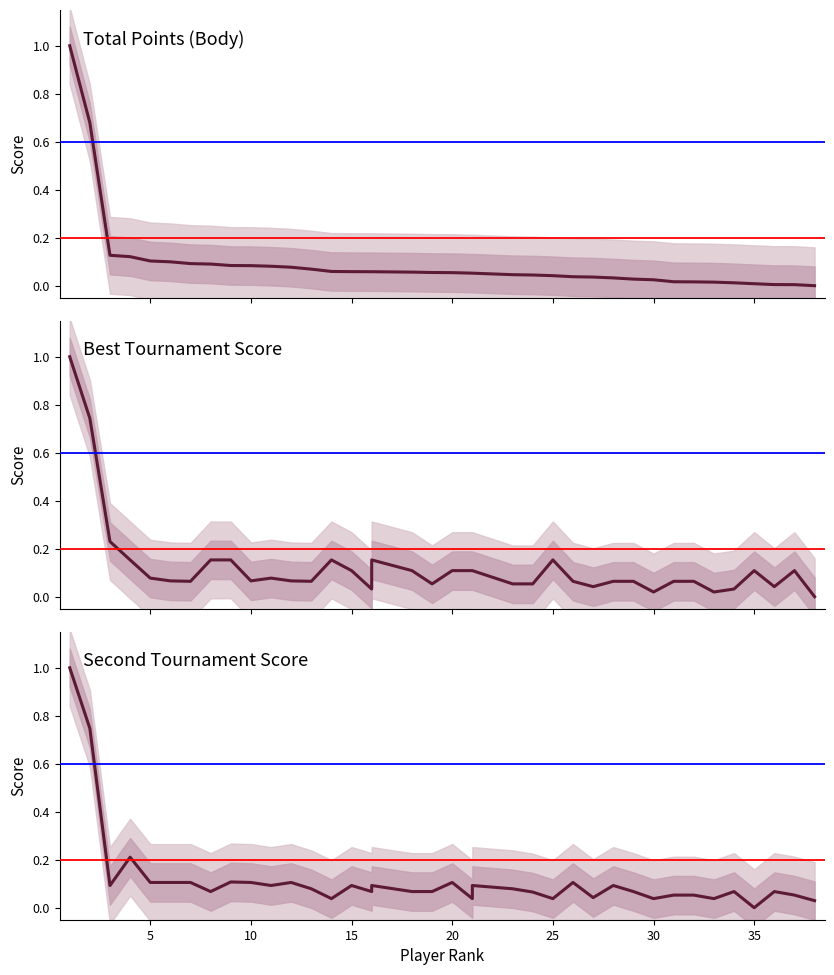

True or false: Body has a value of 0.1 at 12.

True